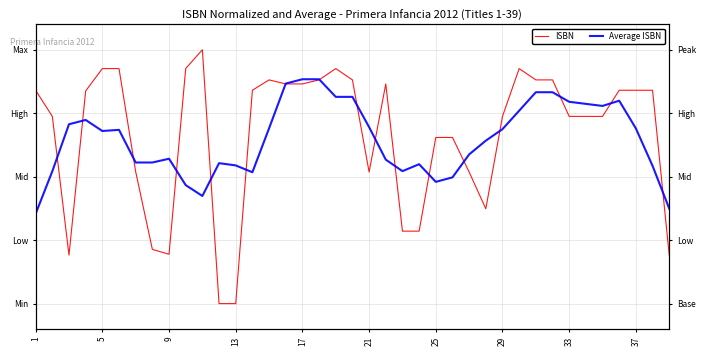

What is the difference between the maximum and minimum values in the Average ISBN series?

53.0